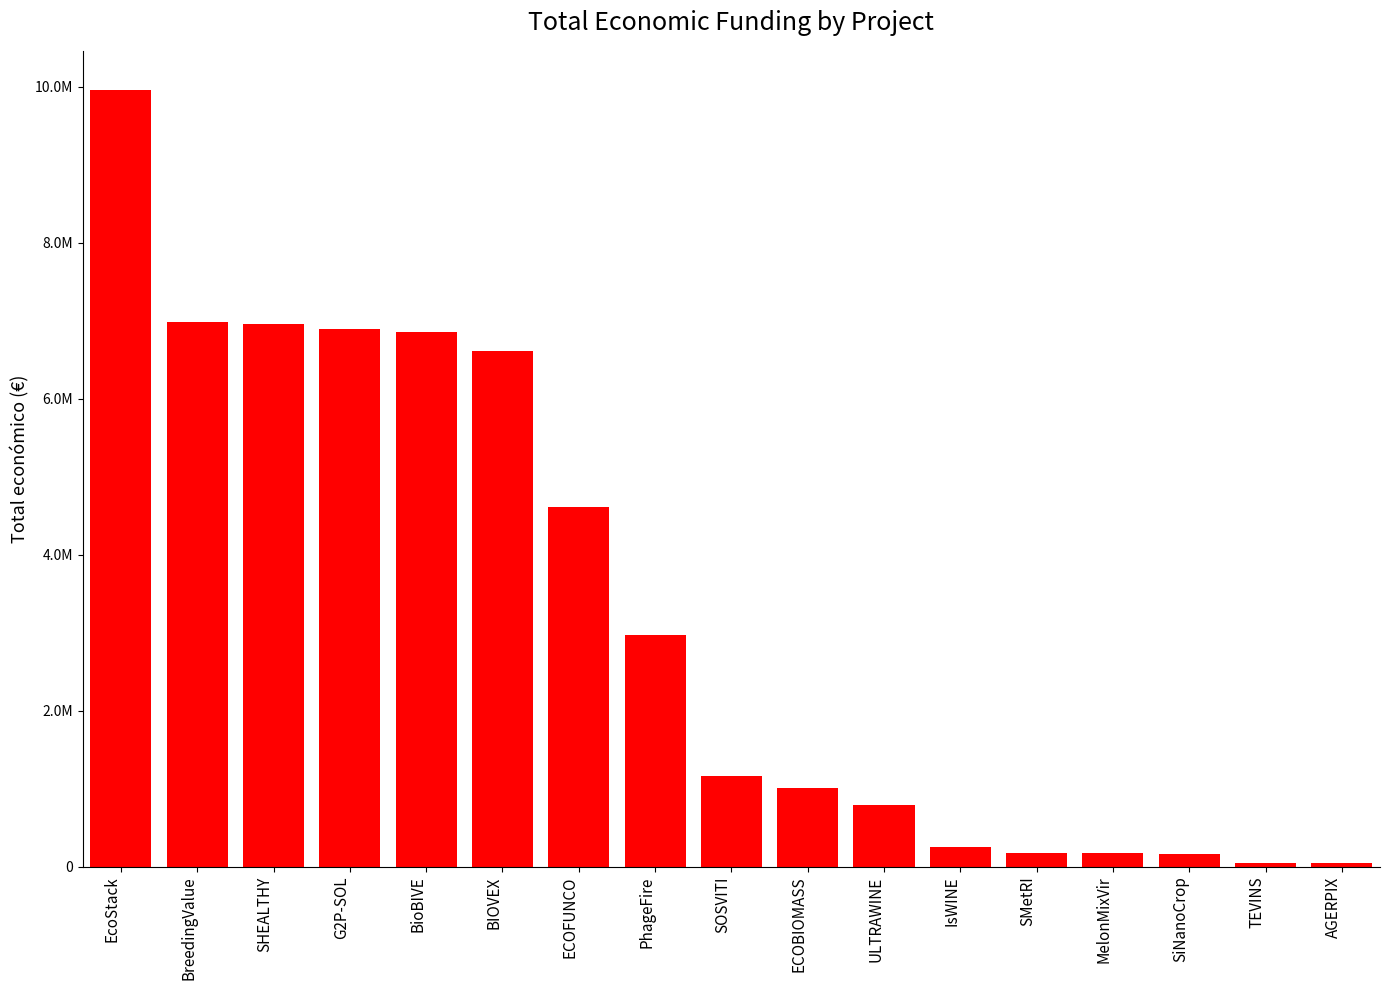

Rank the categories by value from lowest to highest.

TEVINS, AGERPIX, SiNanoCrop, MelonMixVir, SMetRI, IsWINE, ULTRAWINE, ECOBIOMASS, SOSVITI, PhageFire, ECOFUNCO, BIOVEX, BioBIVE, G2P-SOL, SHEALTHY, BreedingValue, EcoStack